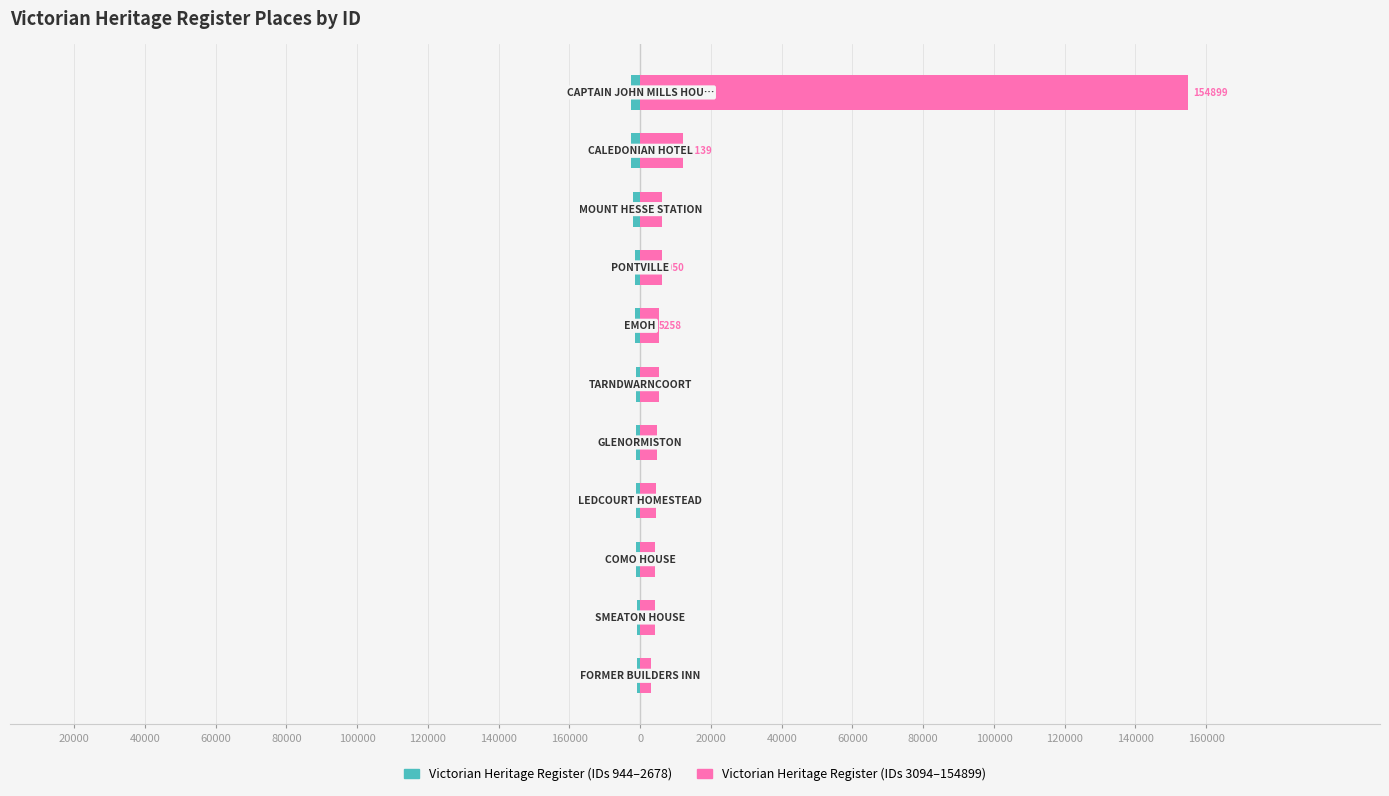

Reading left to right, what are all the values shown in this chart?

Victorian Heritage Register (IDs 944–2678): 160000=-944	140000=-1026	120000=-1076	100000=-1123	80000=-1150	60000=-1186	40000=-1332	20000=-1586	0=-2053	20000=-2607	40000=-2678
Victorian Heritage Register (IDs 3094–154899): 160000=3094	140000=4060	120000=4190	100000=4390	80000=4729	60000=5179	40000=5258	20000=6050	0=6167	20000=12139	40000=154899